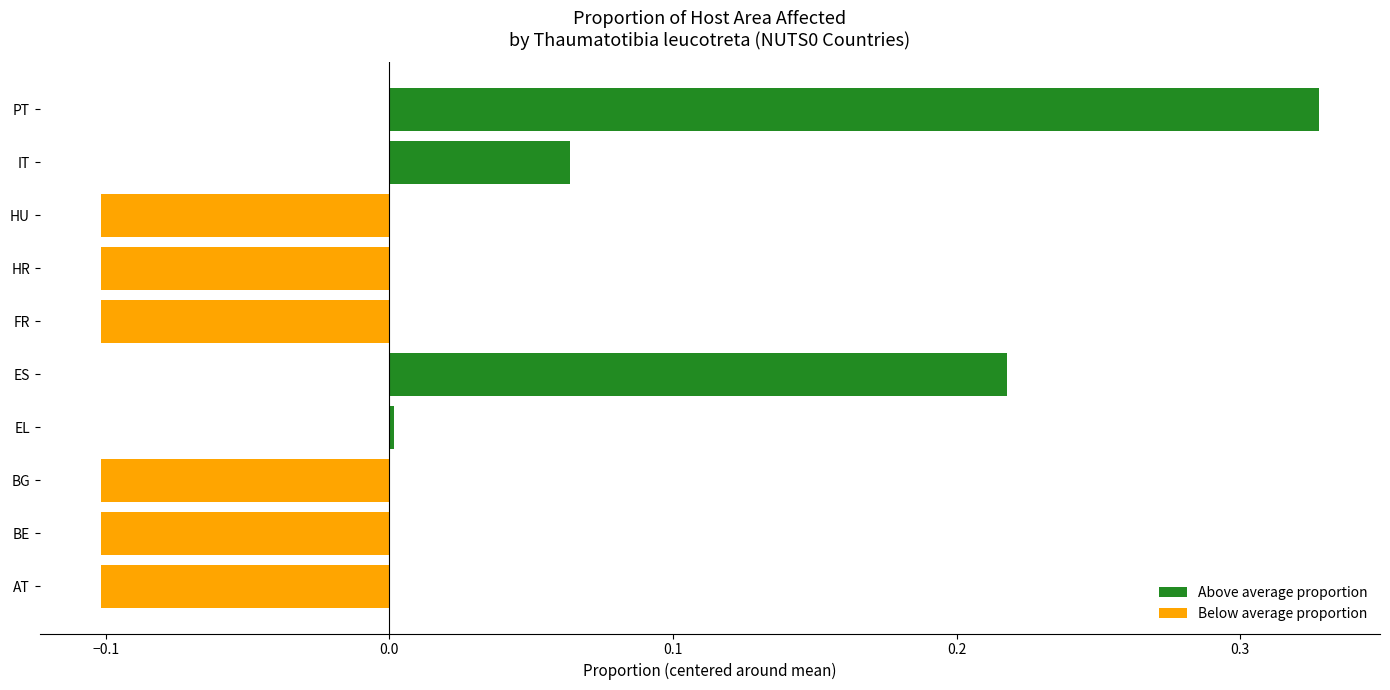

Is it true that the value at BG is -0.1?

True